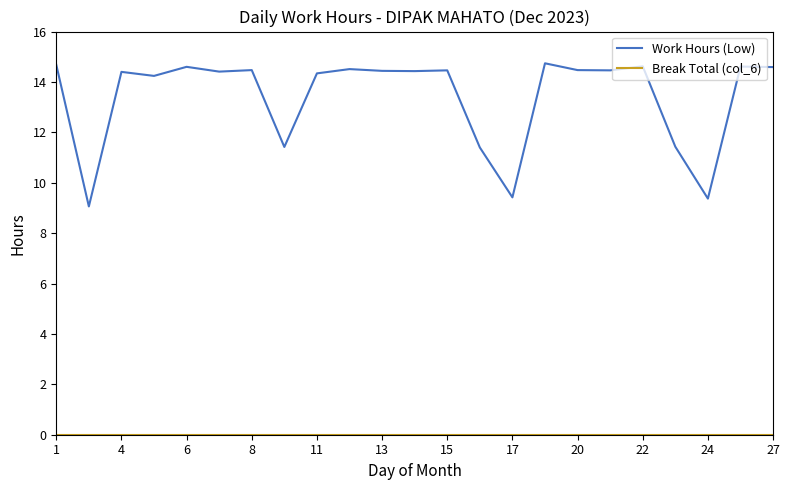

What is the difference between the maximum and minimum values in the Work Hours (Low) series?

5.7